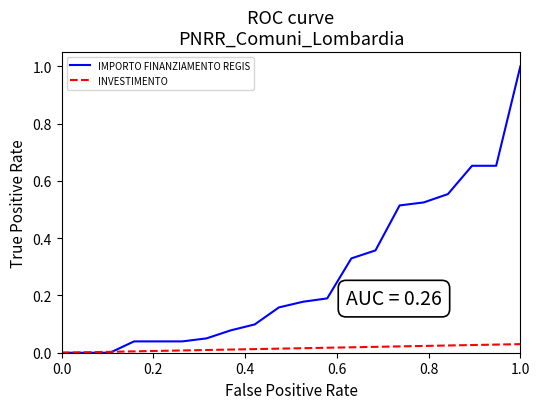

List the series in order of their peak value, highest first.

IMPORTO FINANZIAMENTO REGIS, INVESTIMENTO